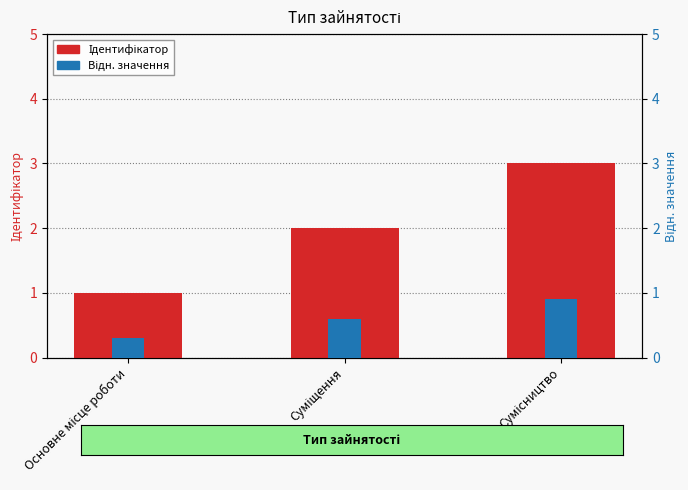

At how many categories does at least one series exceed 0?

3